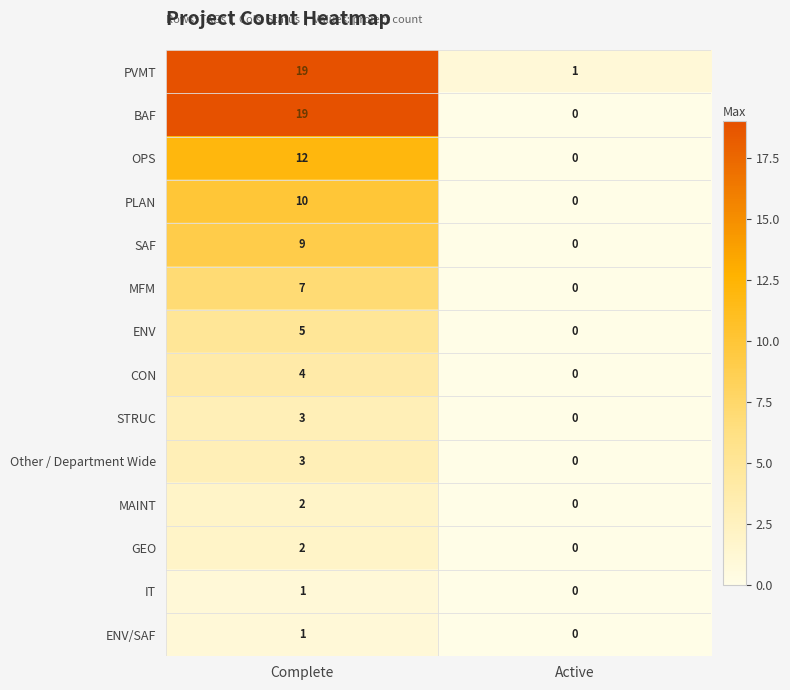

At which label is IT closest to 0?

Active